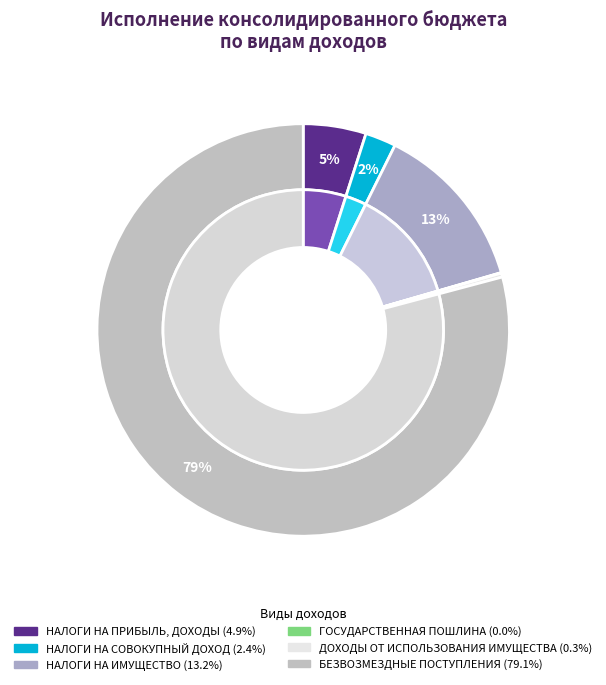

True or false: НАЛОГИ НА ПРИБЫЛЬ, ДОХОДЫ accounts for 1% of the total.

False